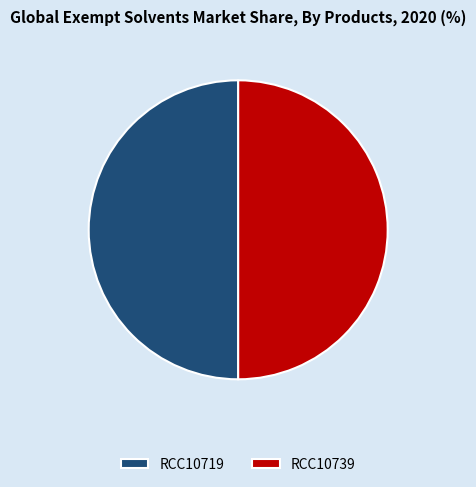

Count the number of slices in the pie.

2